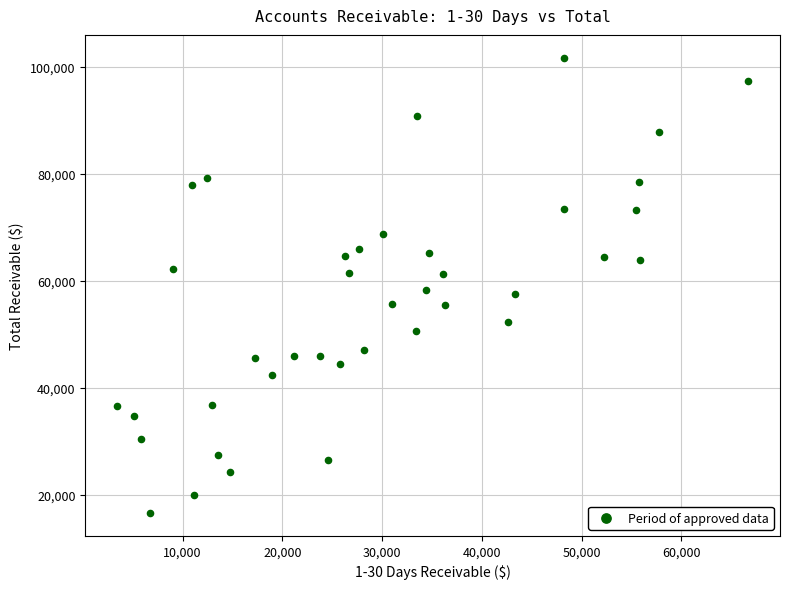

What is the range of X values (max minus min)?

63295.1